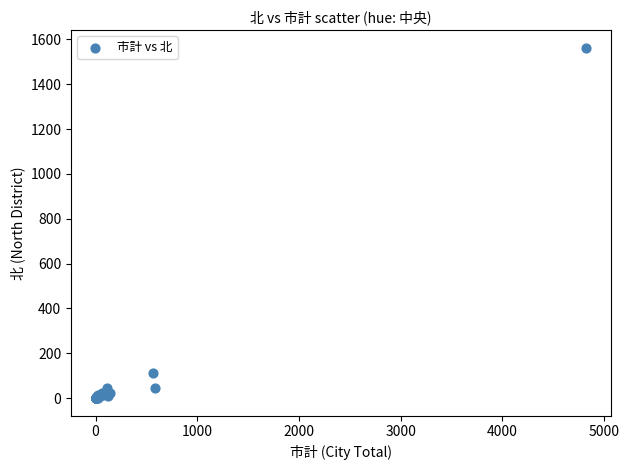

What Y value in the scatter plot is closest to 781?

111